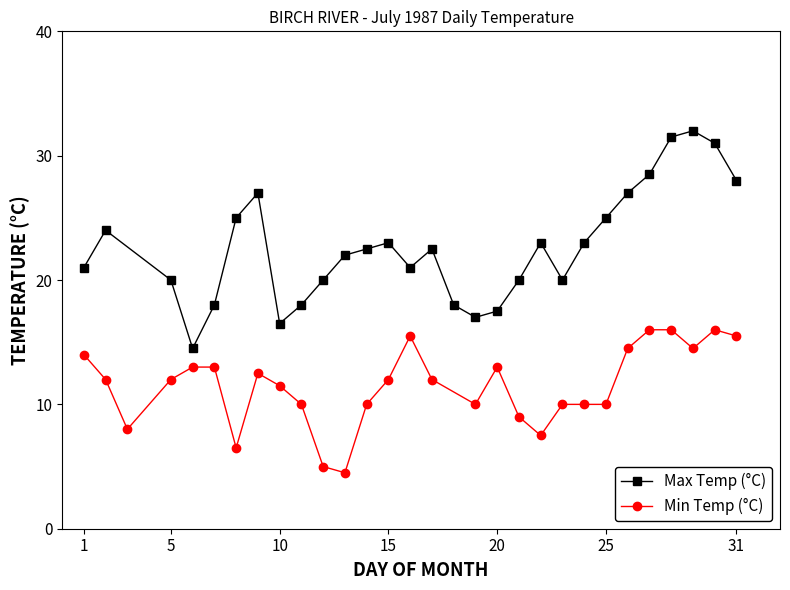

True or false: Max Temp (°C) has more than 2 points higher than both neighbors.

True